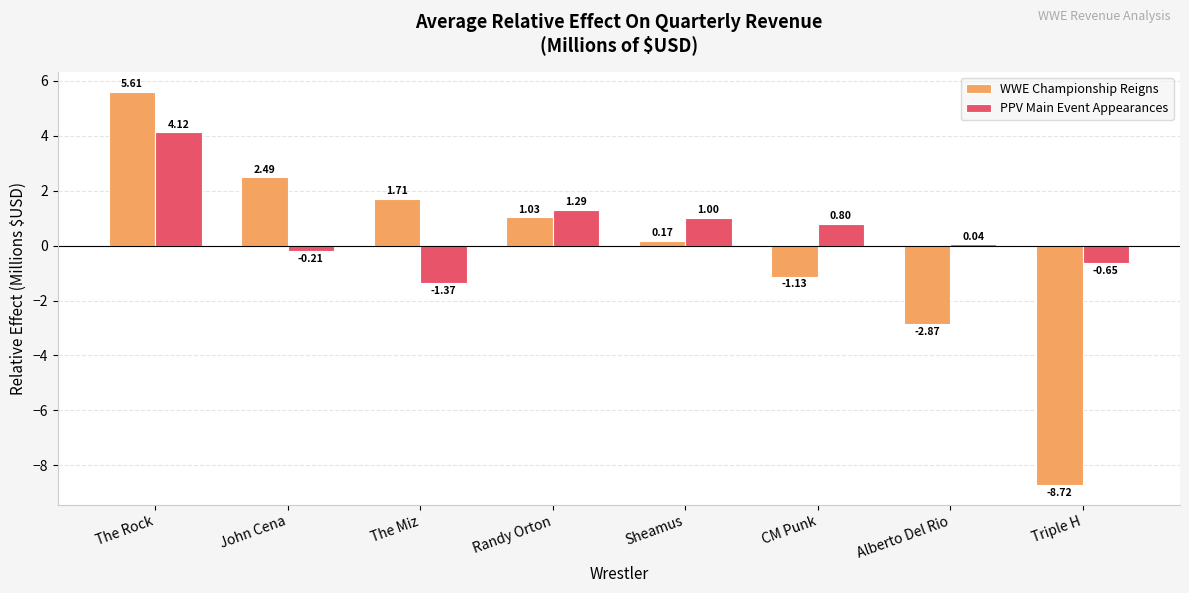

At which label does PPV Main Event Appearances first exceed 0?

The Rock